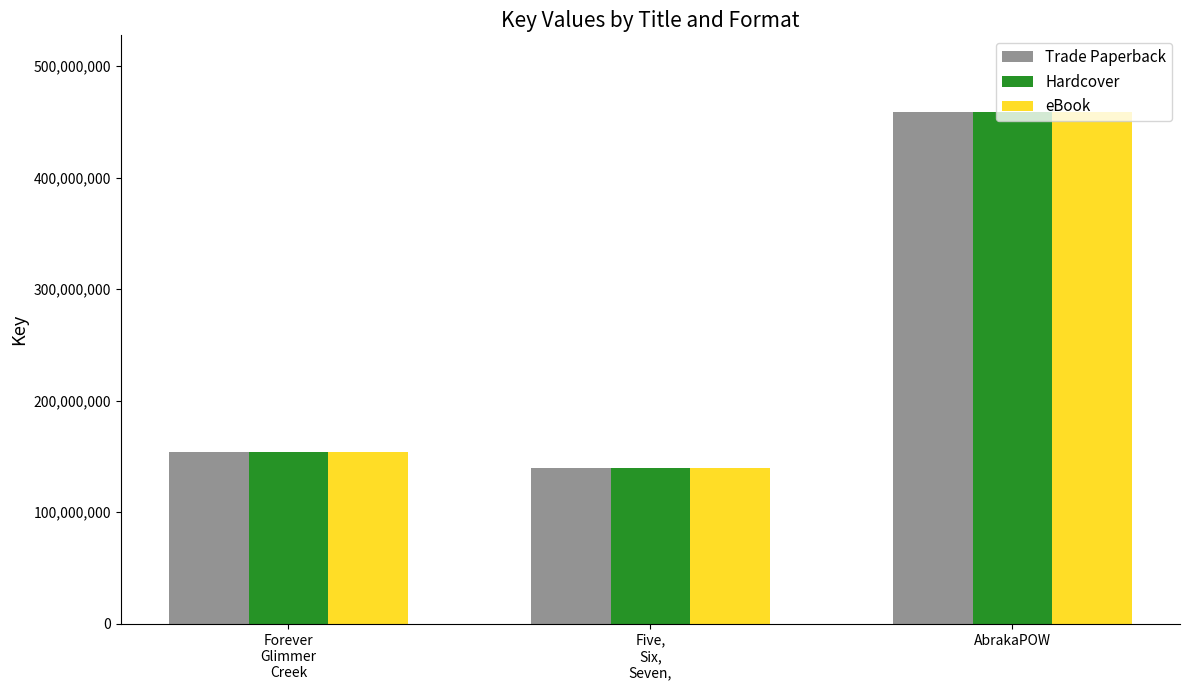

At which category is the sum across all series the highest?

AbrakaPOW